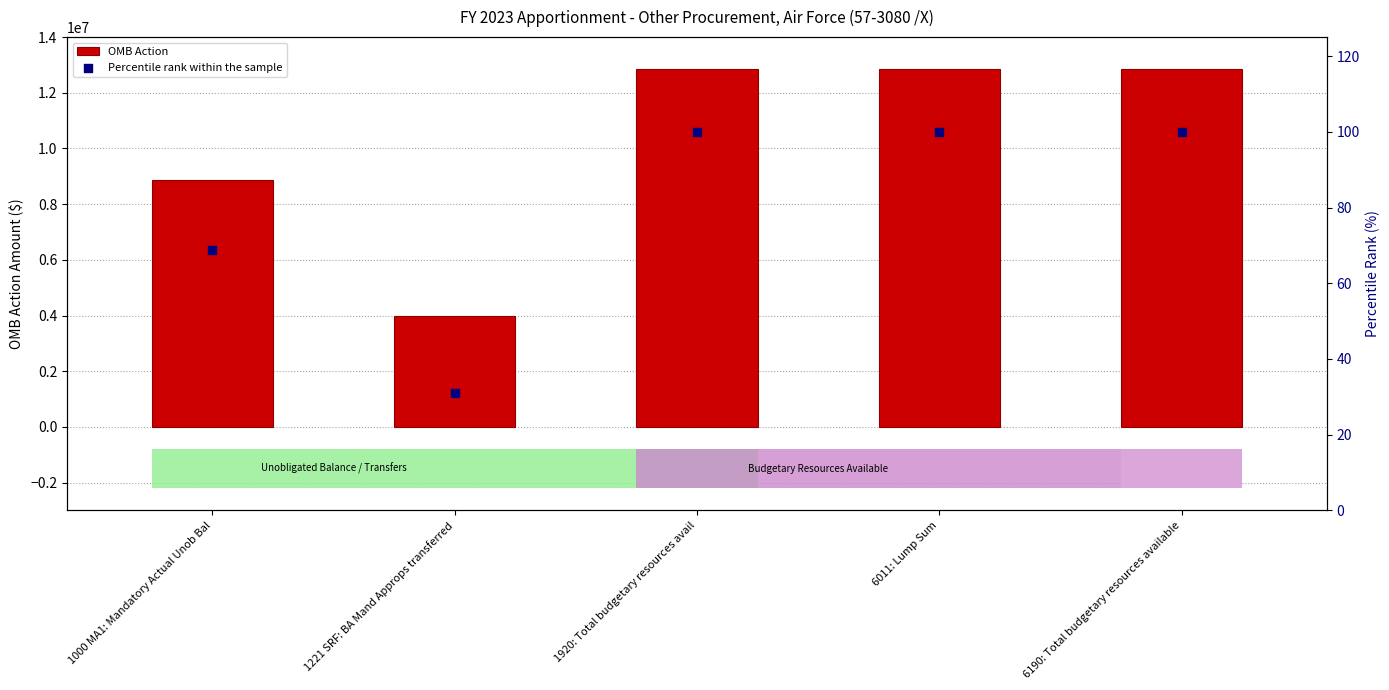

At which category is the sum across all series the highest?

1920: Total budgetary resources avail